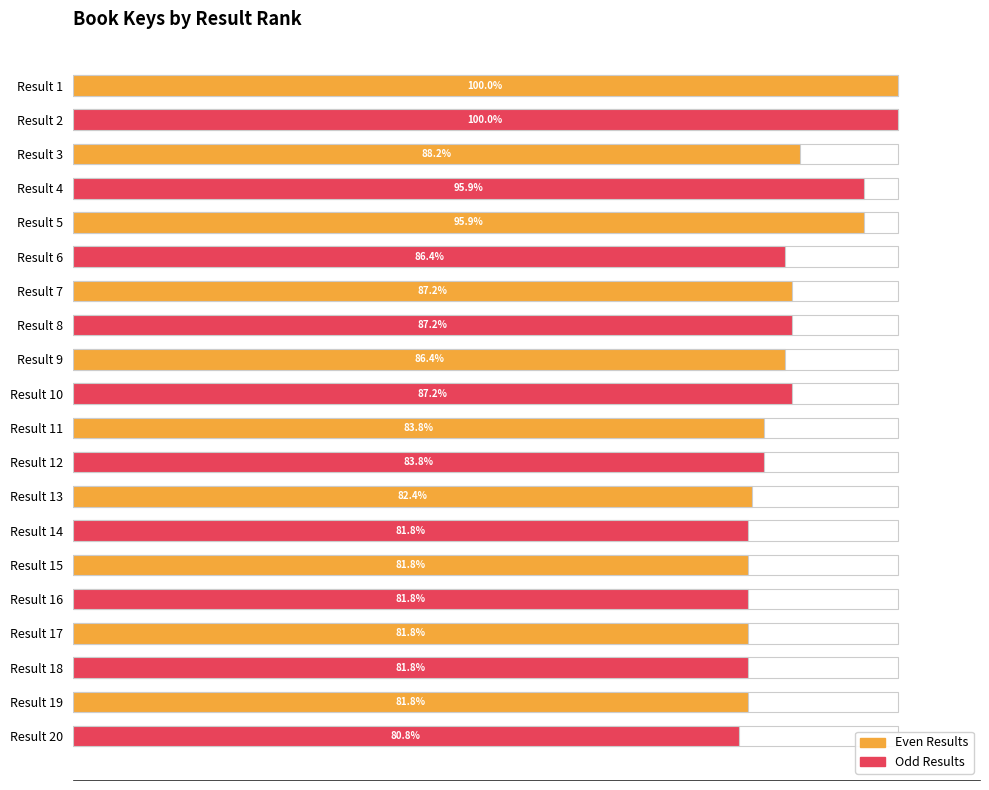

Is it true that the value at Result 2 is 163.0?

False